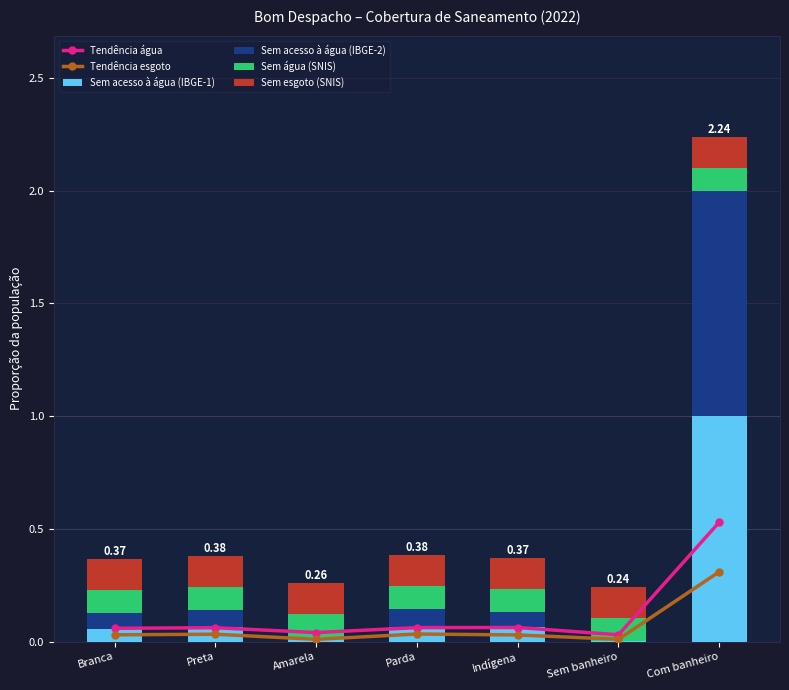

Rank the series by their maximum value, from lowest to highest.

Sem água (SNIS), Sem esgoto (SNIS), Tendência esgoto, Tendência água, Sem acesso à água (IBGE-2), Sem acesso à água (IBGE-1)